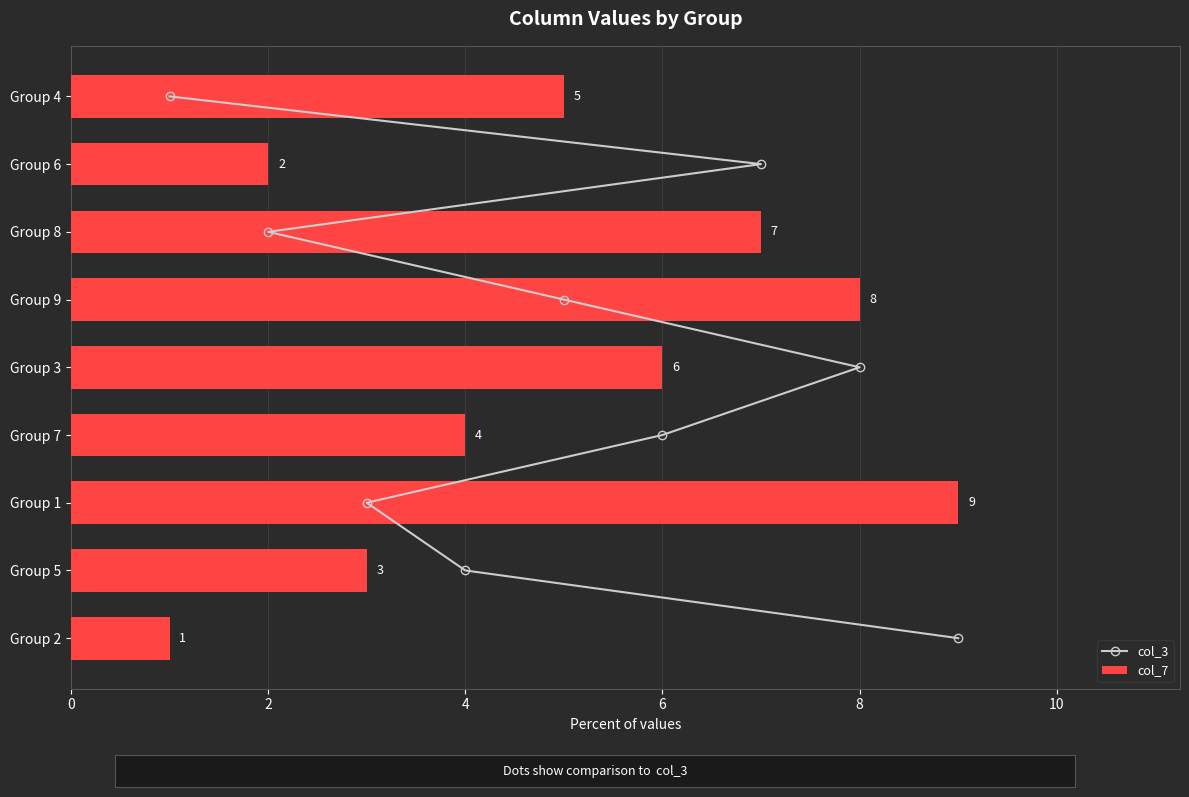

What is the average value of the col_7 series?

5